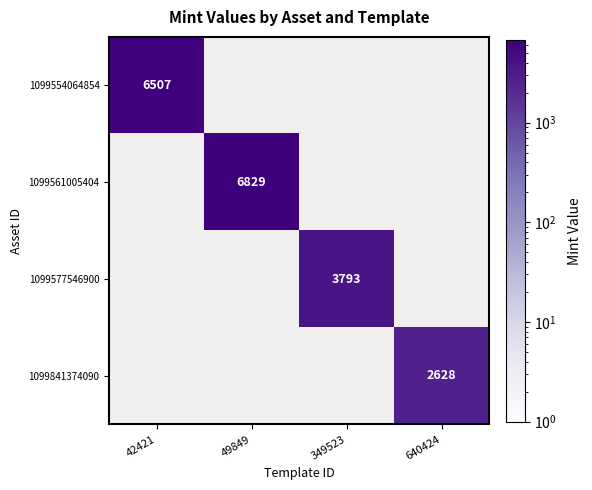

What is the minimum value shown in the chart?

2628.0